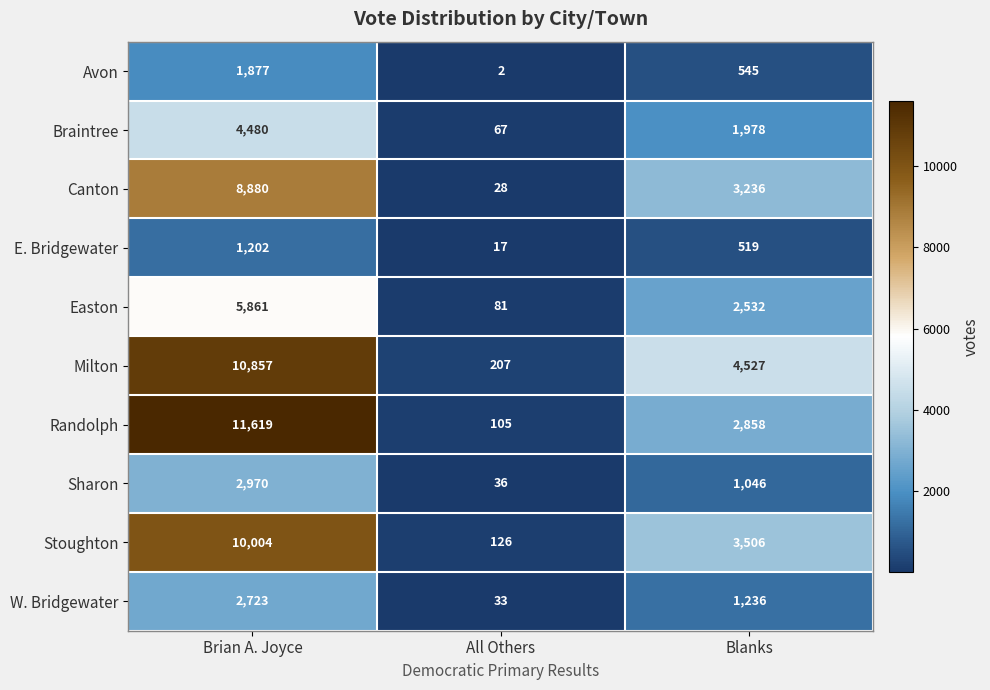

What is the difference between the maximum and second lowest values in the Easton series?

3329